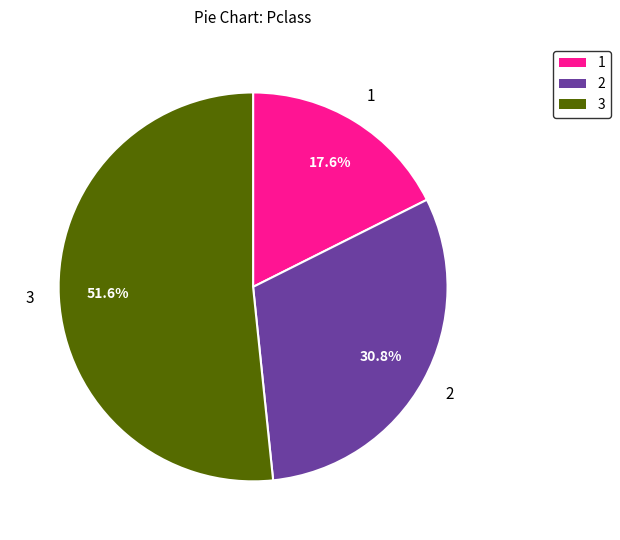

Does any single category account for the majority?

Yes